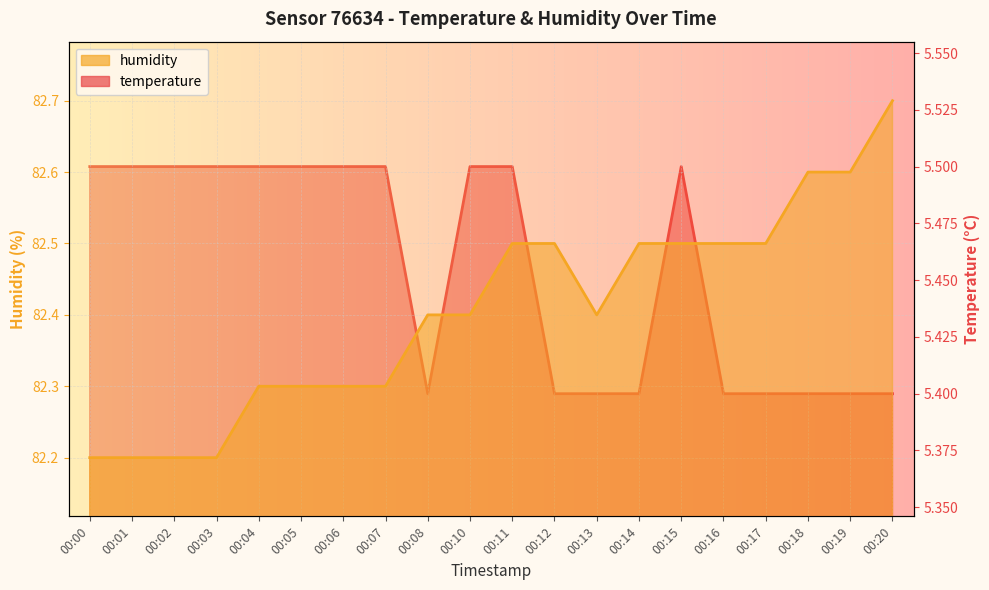

What are all the series names shown in the legend?

humidity, temperature